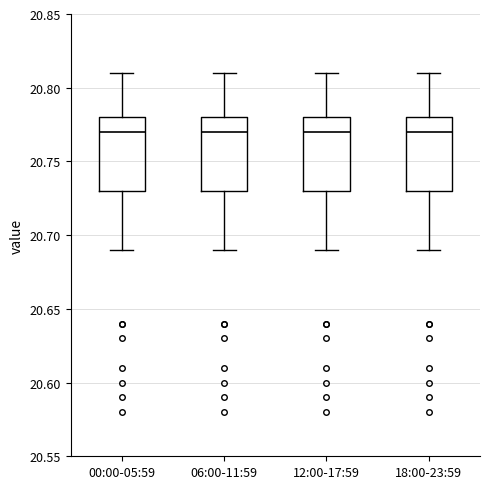

Where is the lower edge of the box for 12:00-17:59 on the y-axis? The values are not printed on the chart, so give them approximately, as read against the axis.

20.73